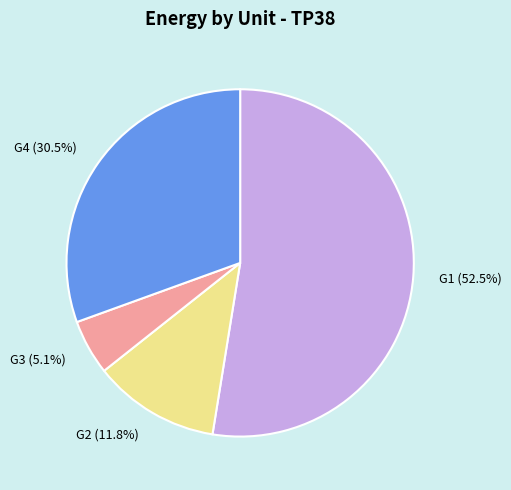

Between G3 (5.1%) and G4 (30.5%), which is larger?

G4 (30.5%)